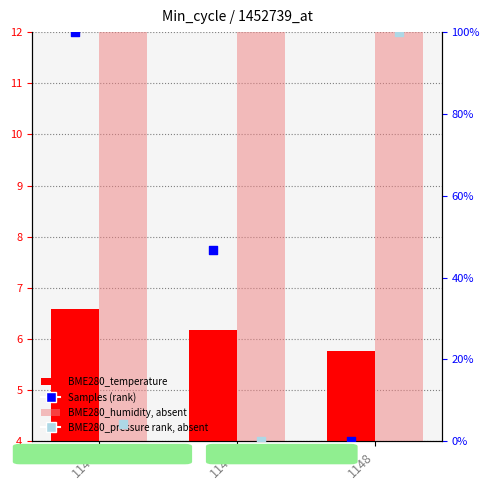

Which series has the largest Y range (max minus min)?

Samples (rank)